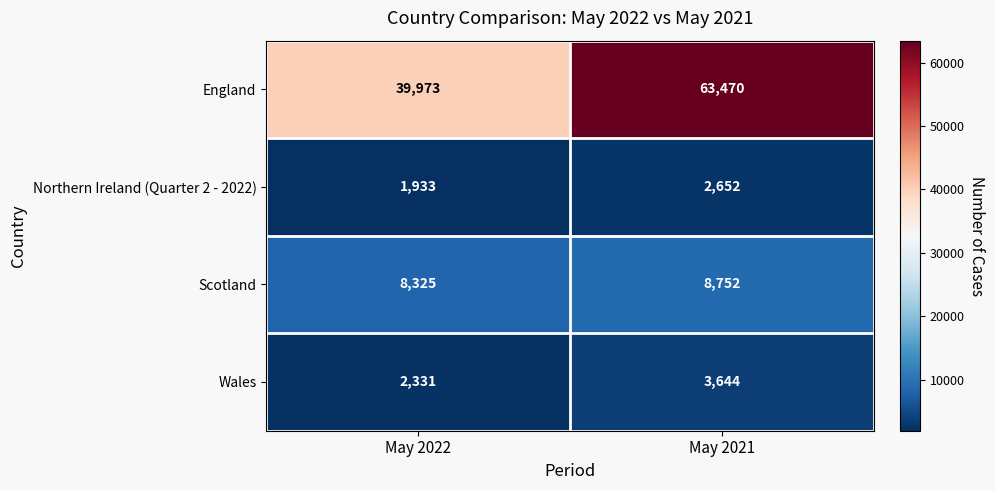

What is the minimum value for Wales?

2331